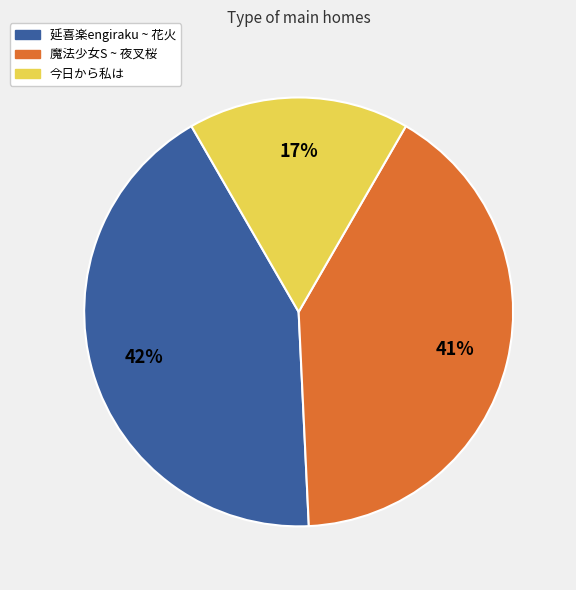

Is there any slice that represents more than half of the pie?

No